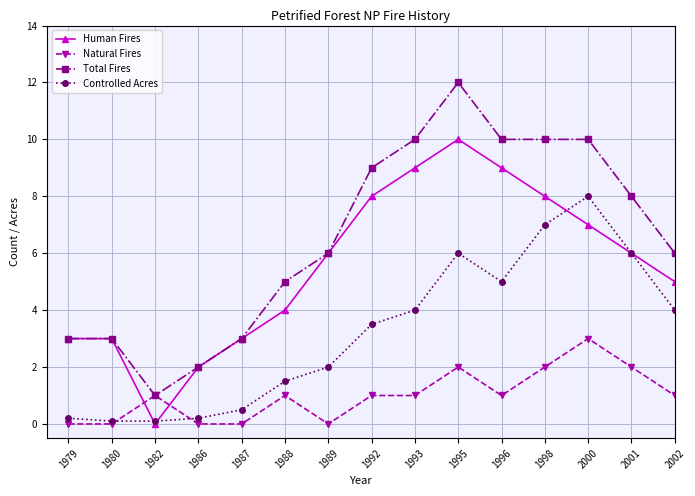

What are all the series names shown in the legend?

Human Fires, Natural Fires, Total Fires, Controlled Acres